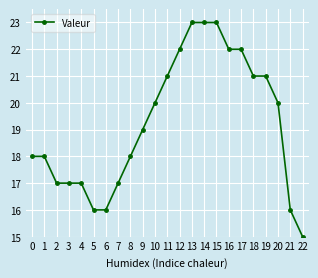

What is the value of the 7th point from the left?

16